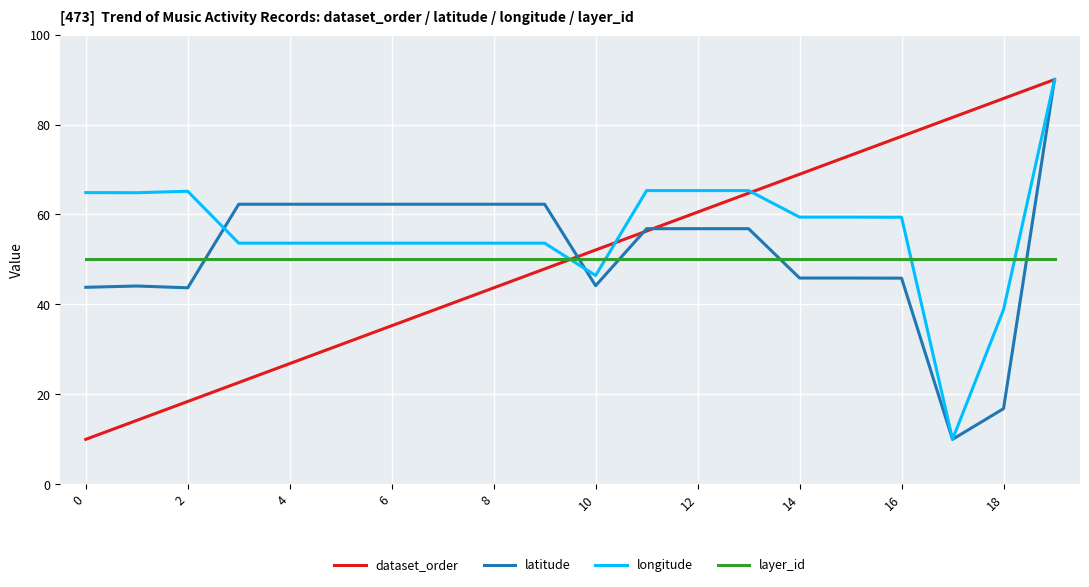

How many intersections are there between layer_id and longitude?

4